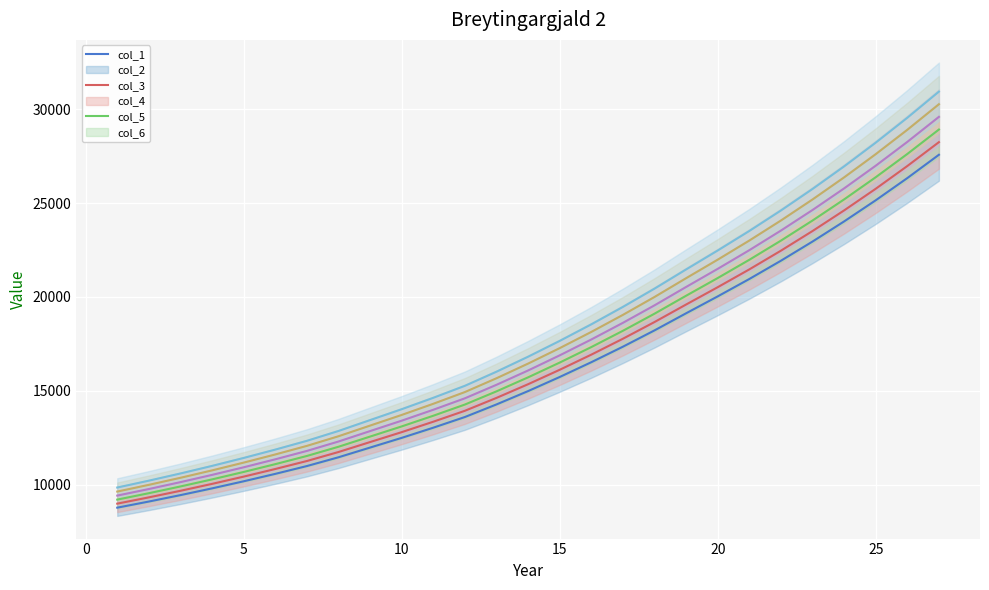

What is the difference between the maximum and minimum values in the col_2 line series?

19243